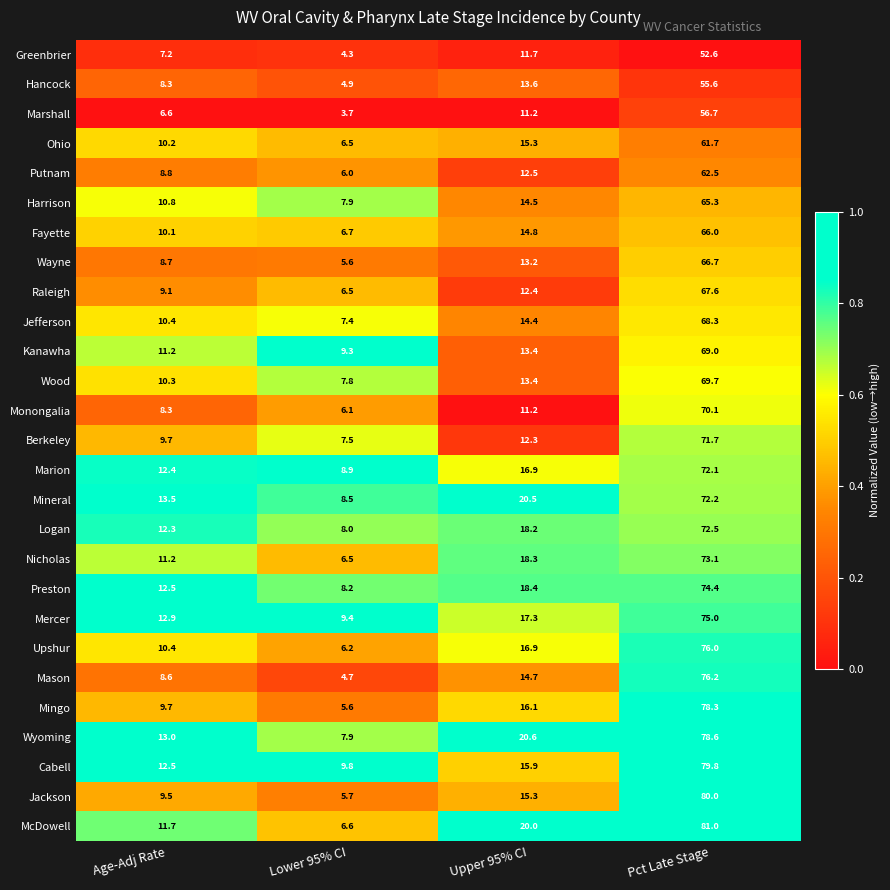

Which series changed the most between Lower 95% CI and Upper 95% CI?

McDowell